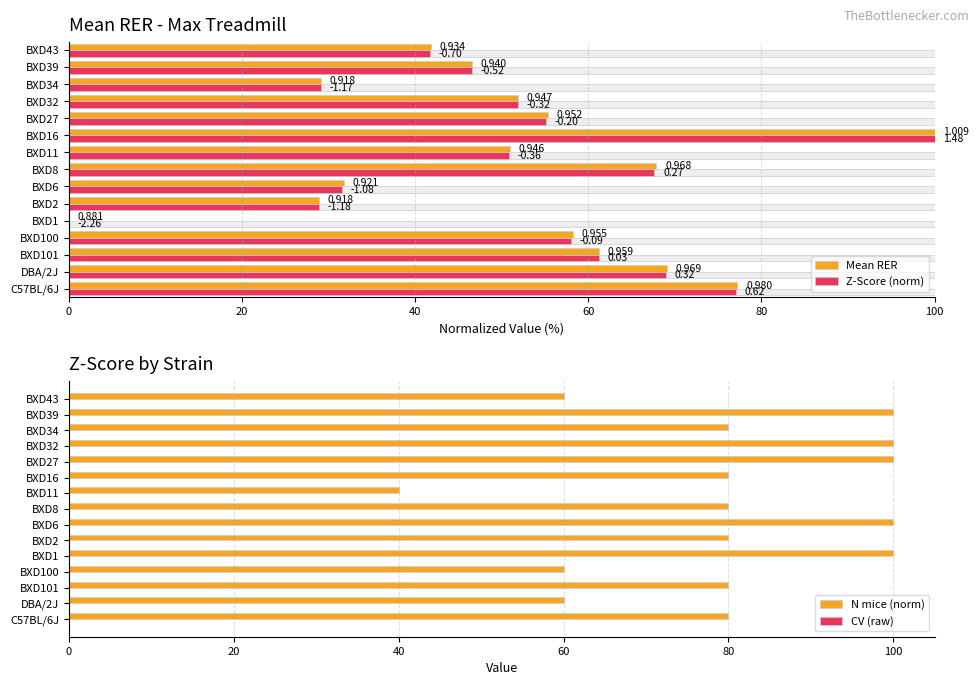

The value of N mice (norm) at BXD100 is 38.4. True or false?

False